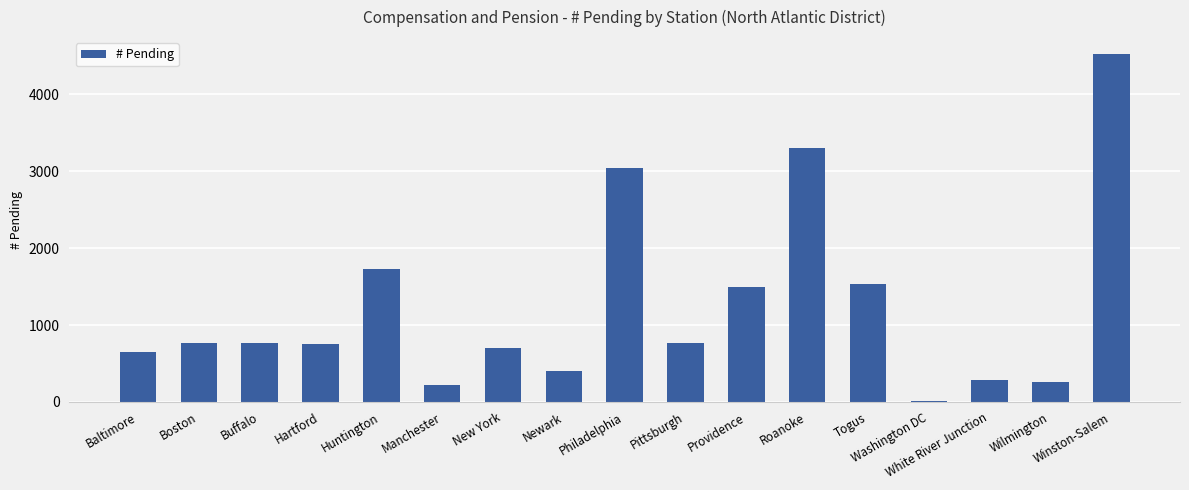

Is it true that the value at Hartford is 246?

False